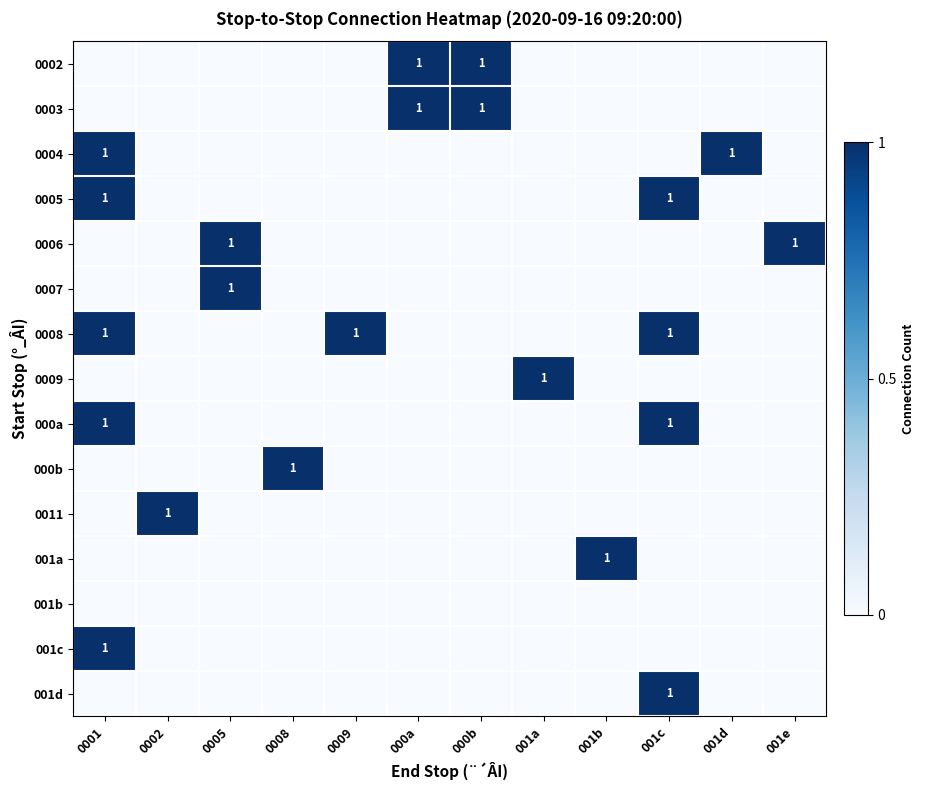

What is the difference between the maximum and second lowest values in the 001c series?

1